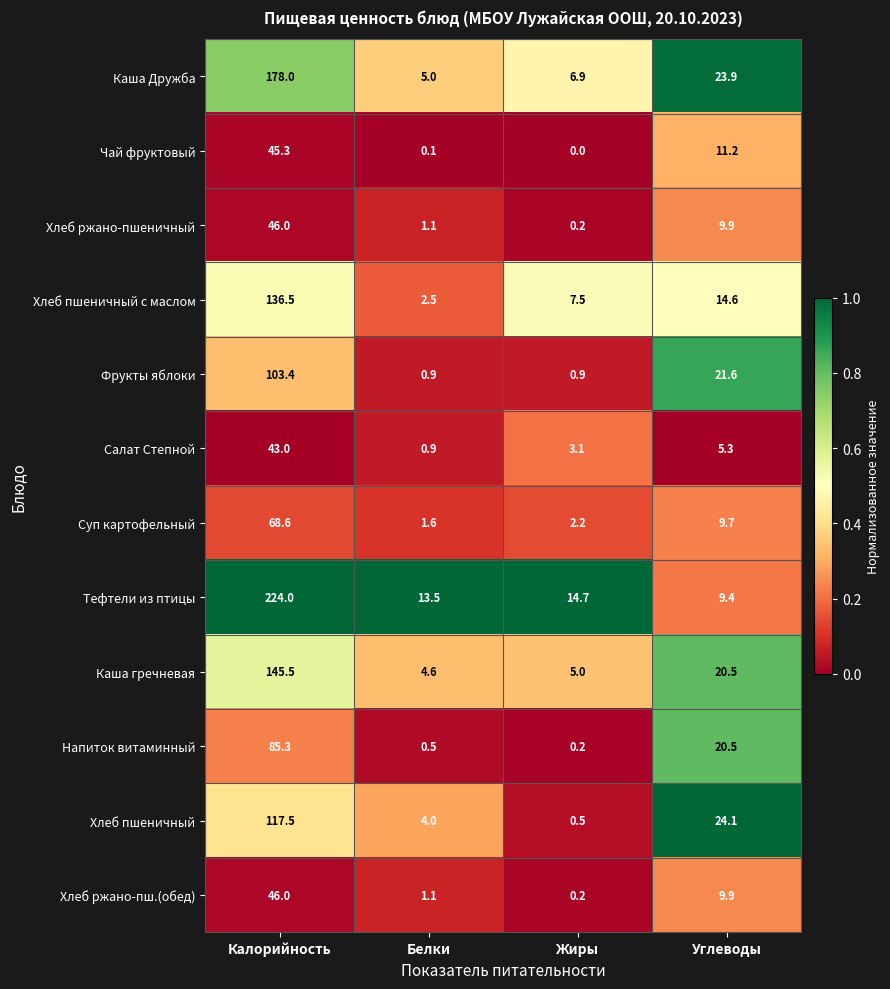

At which category is the sum across all series the highest?

Калорийность